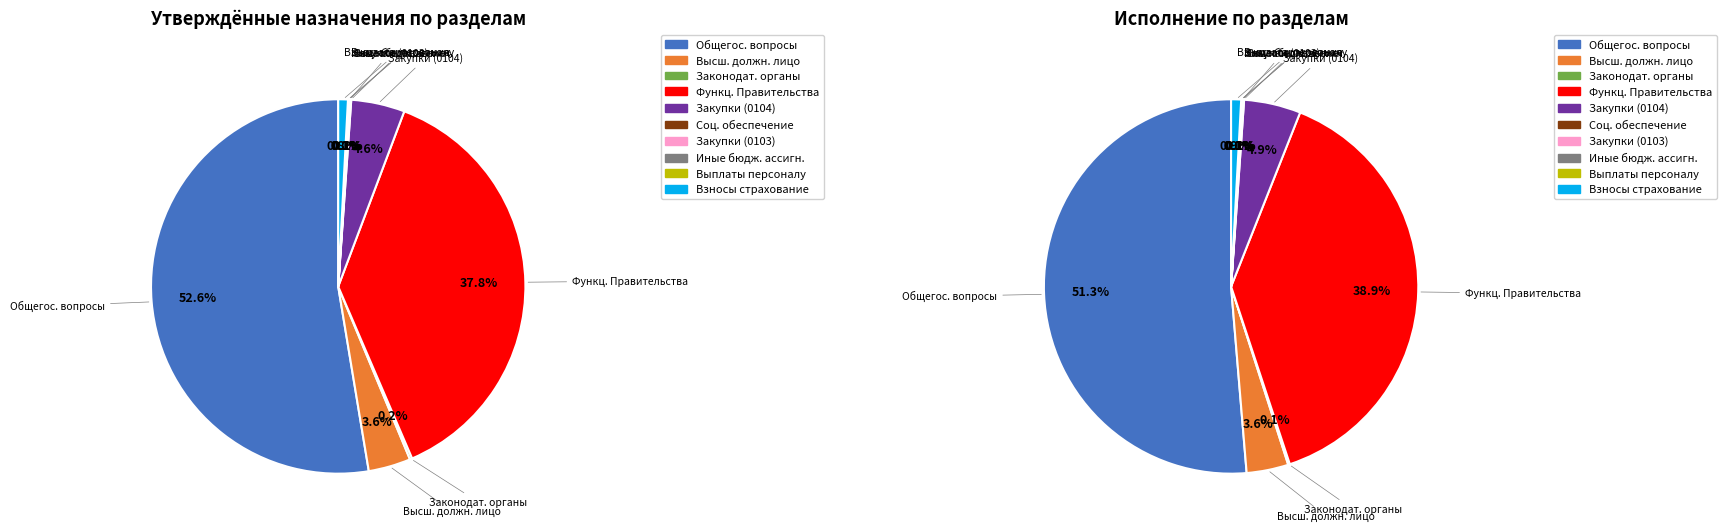

What percentage is NOT represented by Функционирование законодательных органов?

99.8%